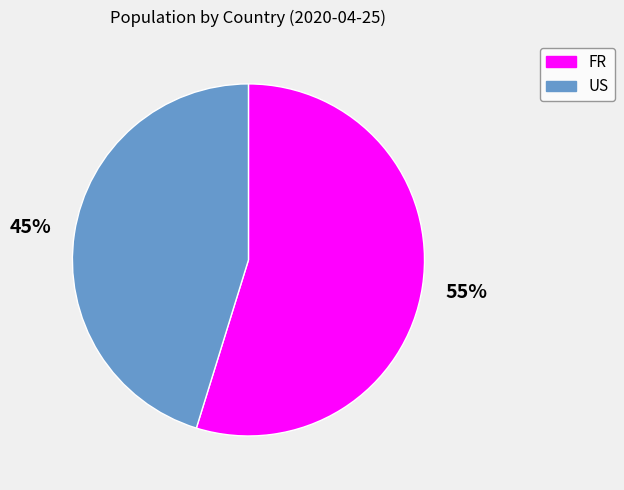

To the nearest percent, what is the average slice percentage?

50%